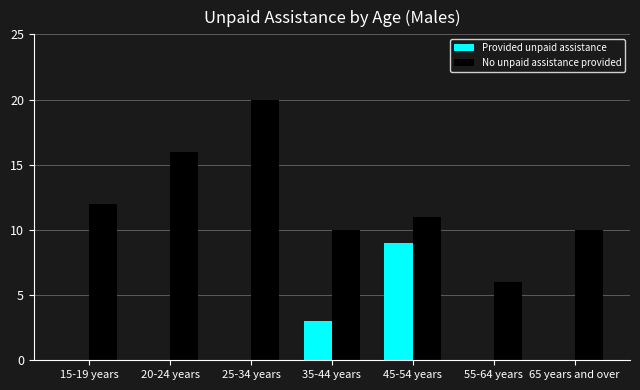

Is the value of No unpaid assistance provided at 65 years and over greater than the value of Provided unpaid assistance at 65 years and over?

Yes